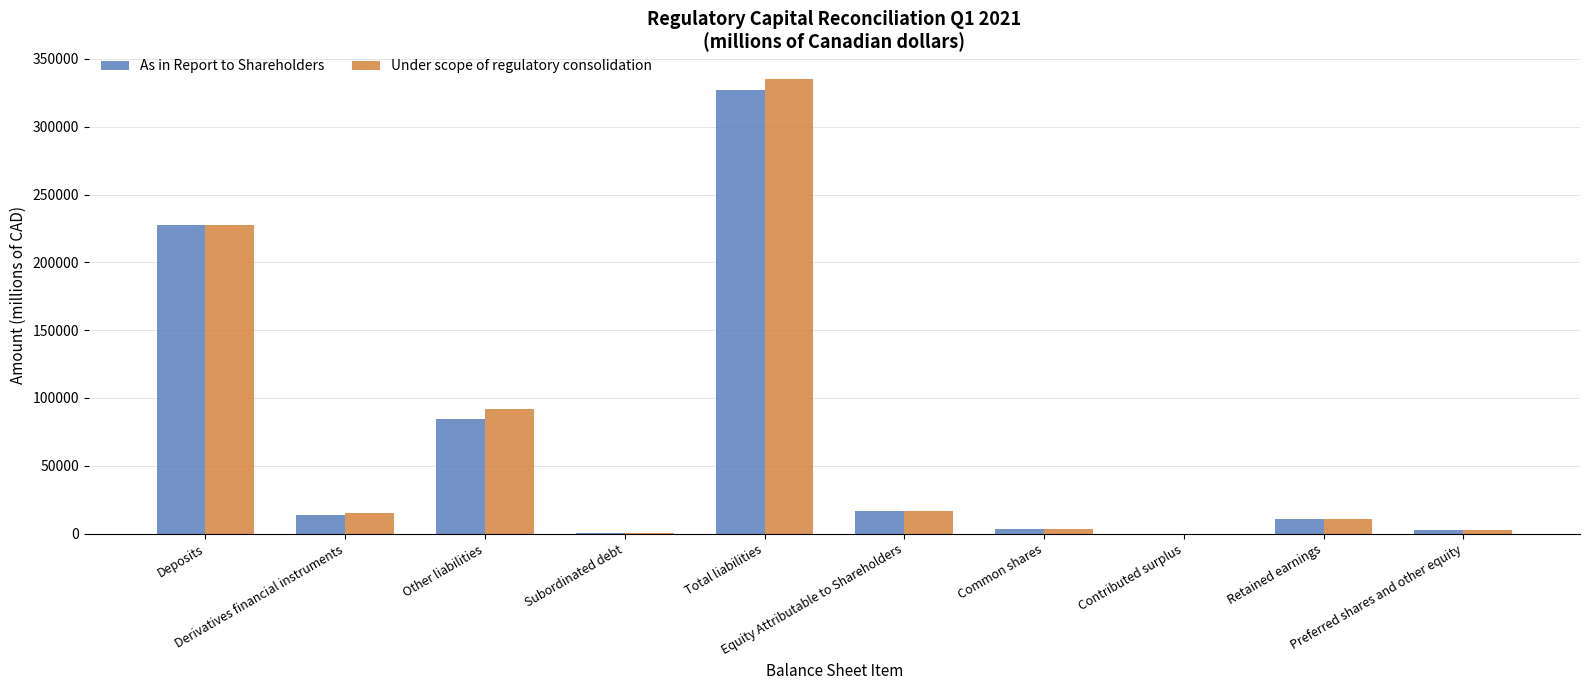

What position from the right is Preferred shares and other equity?

1